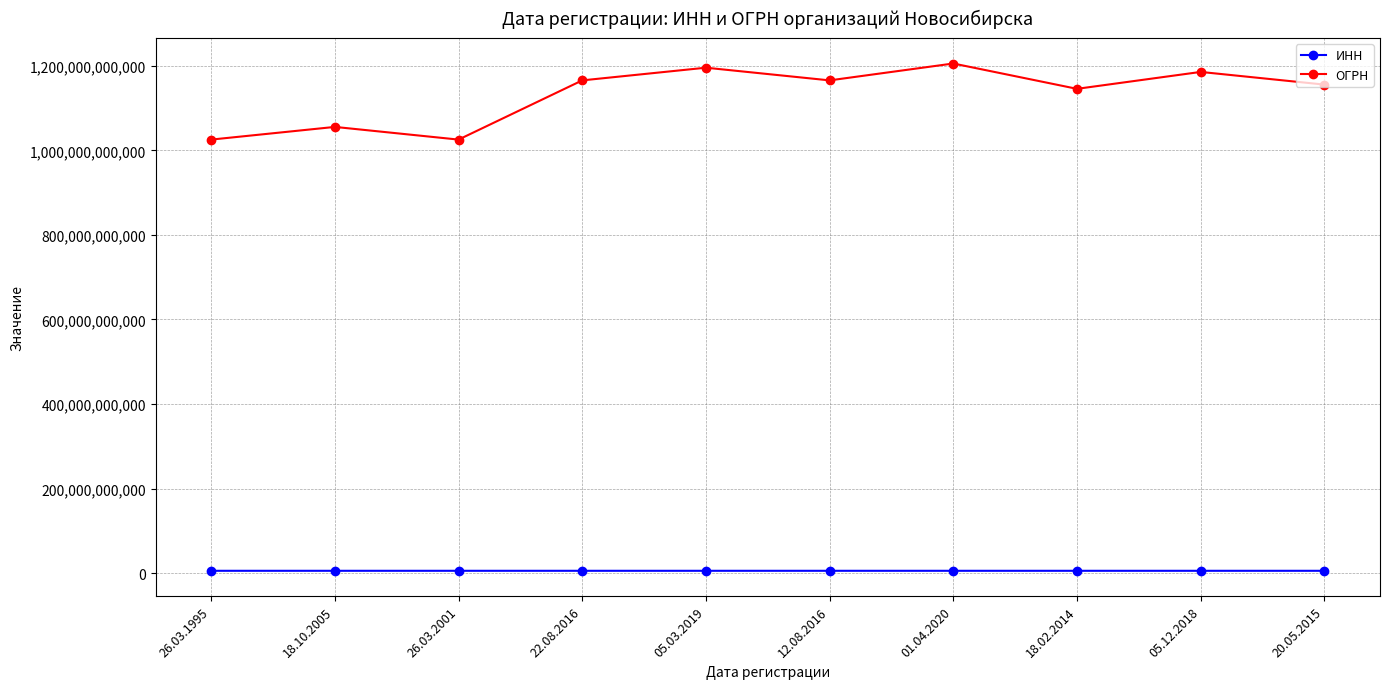

True or false: ИНН has more than 1 interior local peaks.

True